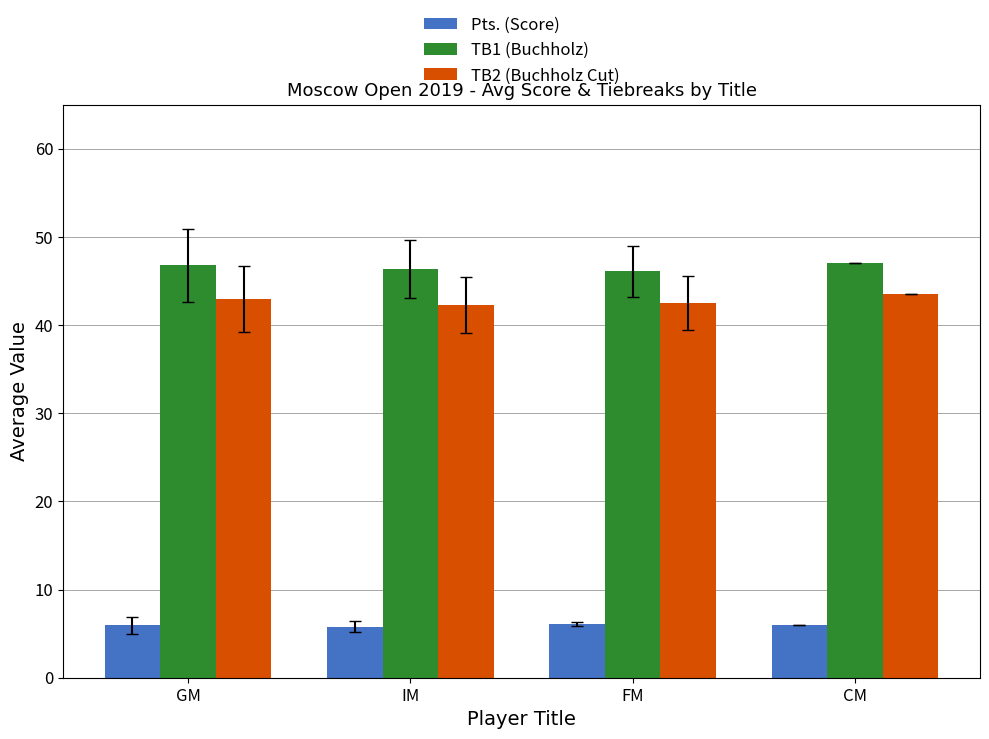

What is the spread (max minus min) of values at CM?

41.0